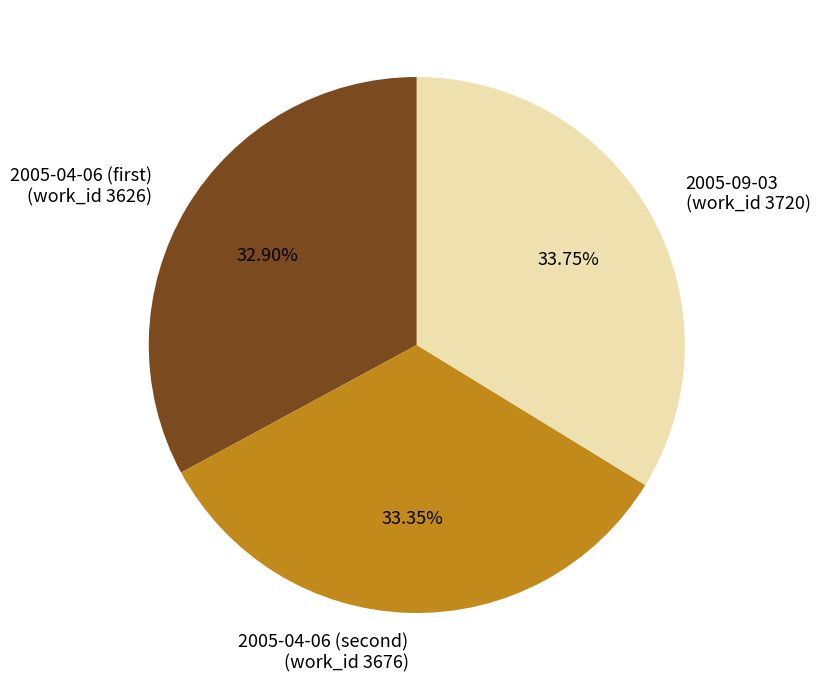

Count the number of slices in the pie.

3